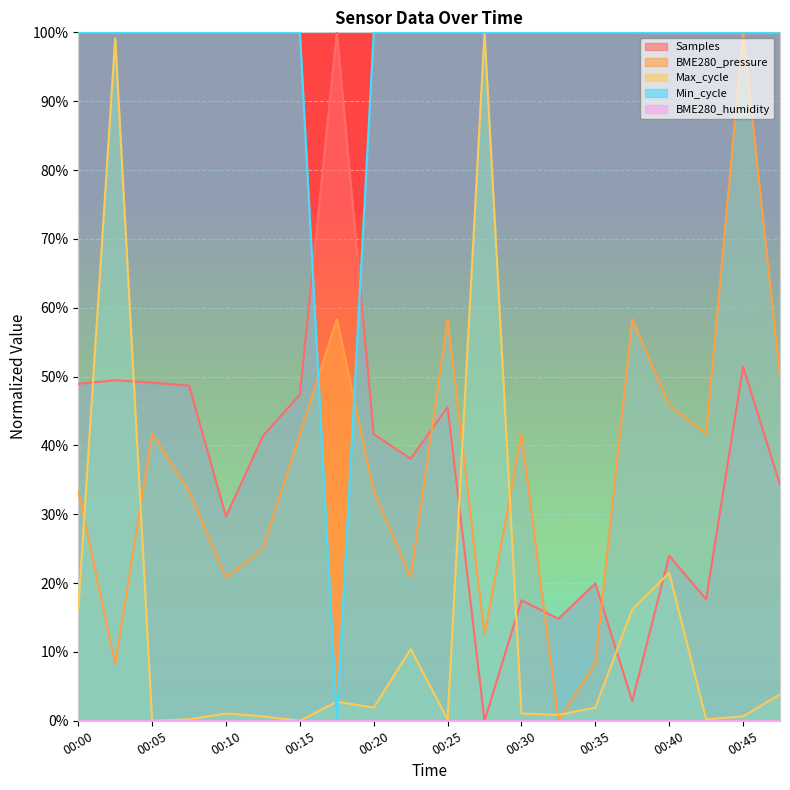

What is the maximum value shown in the chart?

1.0